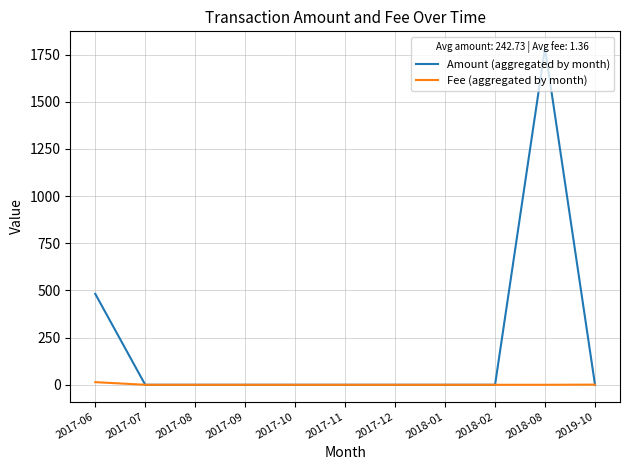

Which series changed the most between 2018-02 and 2018-08?

Amount (aggregated by month)